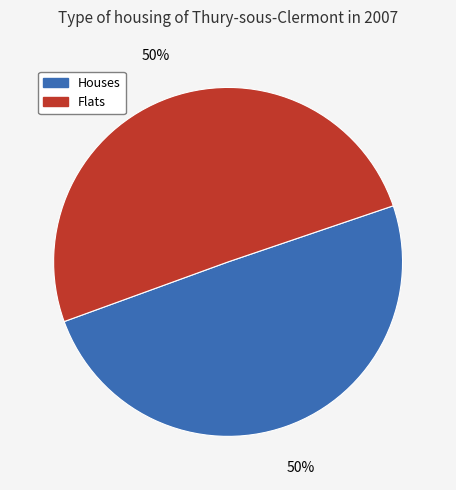

To the nearest percent, what is the average slice percentage?

50%